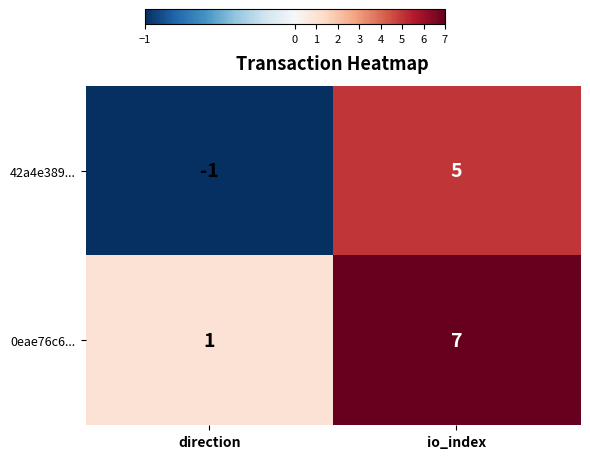

True or false: 0eae76c6... has a value of 7 at io_index.

True